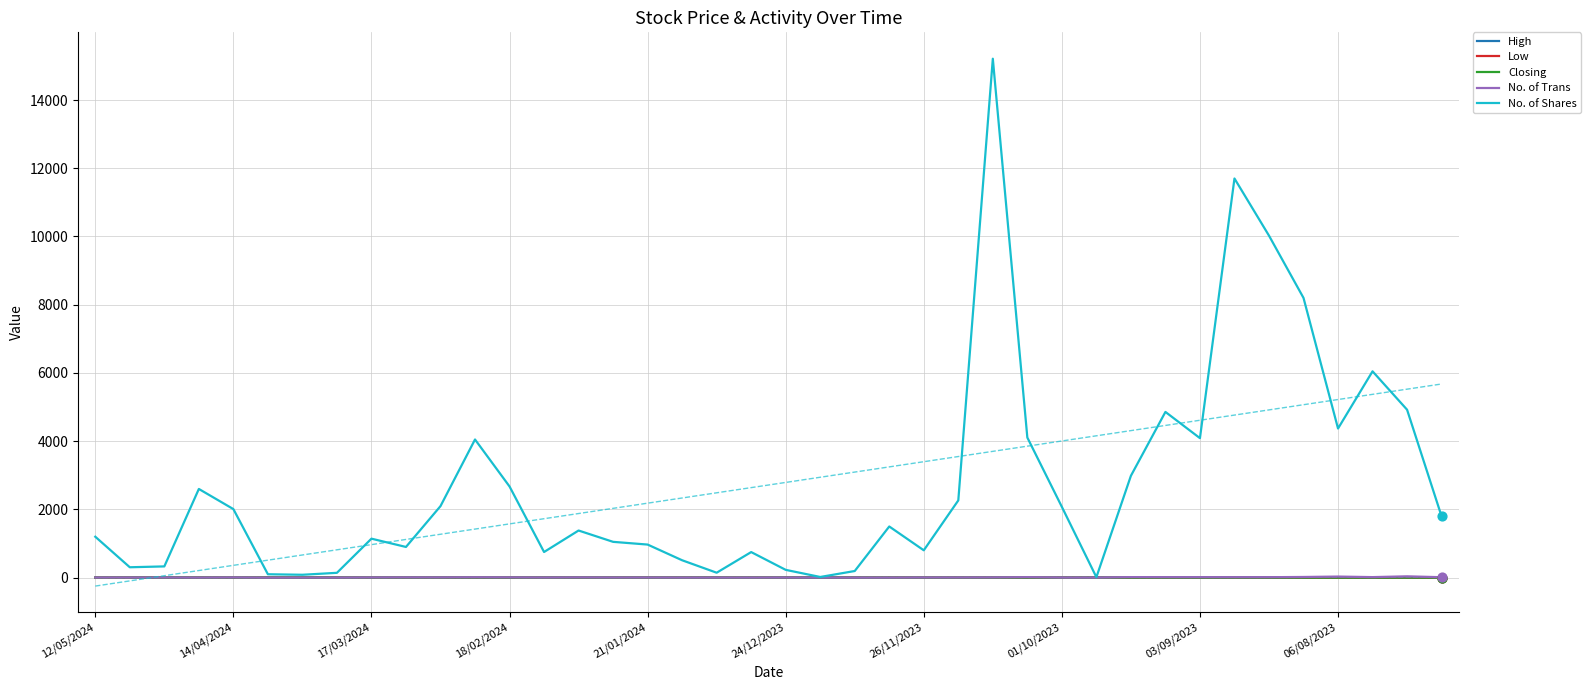

Which series contains the highest Y value?

No. of Shares